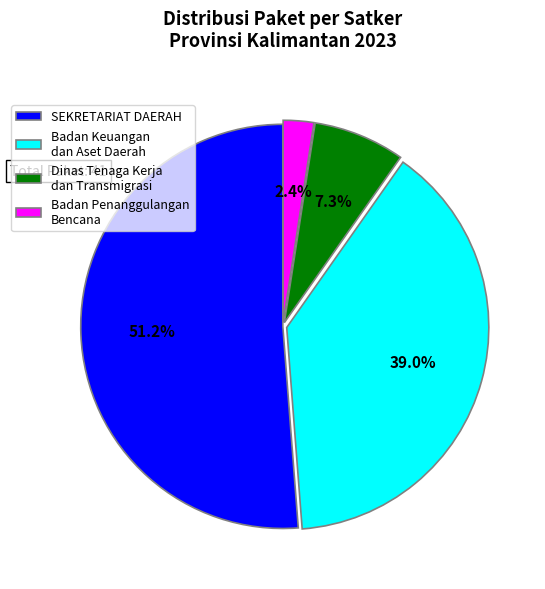

How many segments does this pie chart have?

4